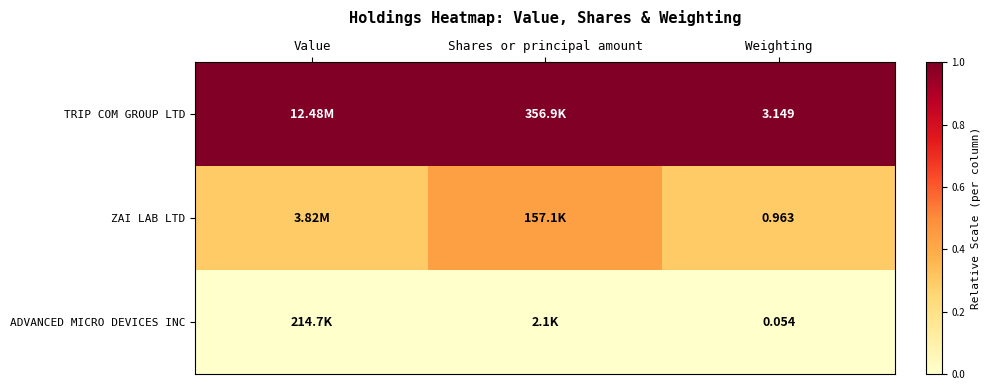

At how many categories does at least one series exceed 0?

3